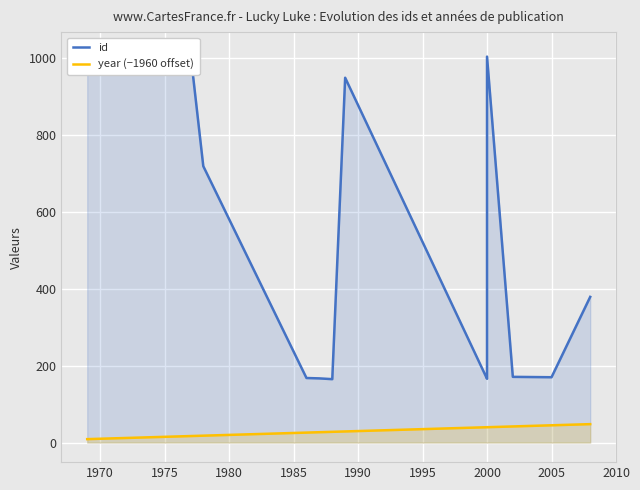

What is the lowest value of the year (−1960 offset) series?

9